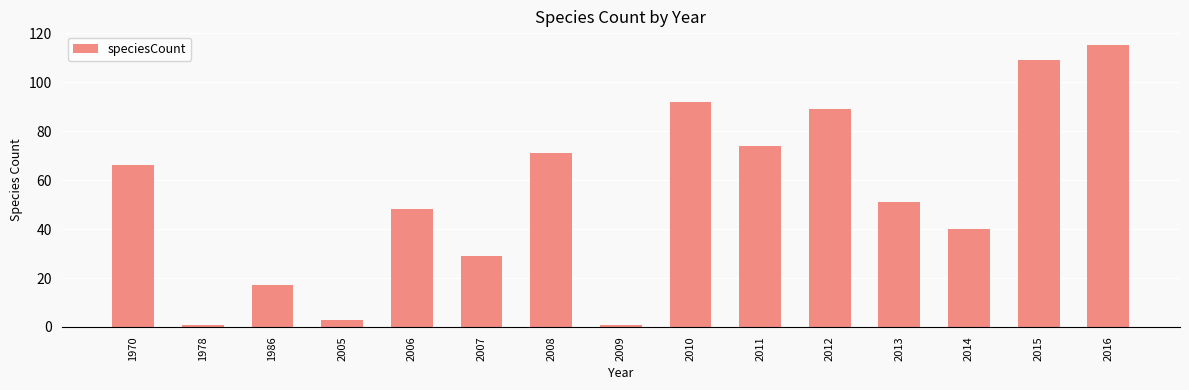

Are the bars grouped side by side (vs. stacked)?

No